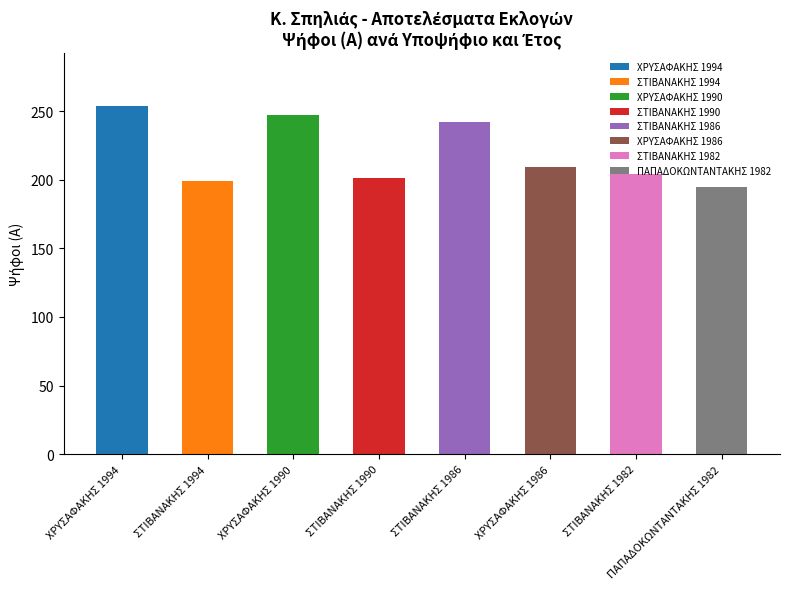

What is the label of the 1st bar from the left?

ΧΡΥΣΑΦΑΚΗΣ 1994